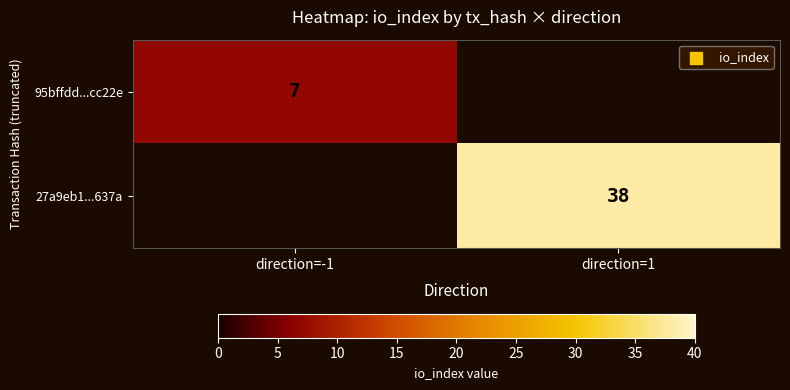

Is it true that 27a9eb1...637a equals 38 at direction=1?

True